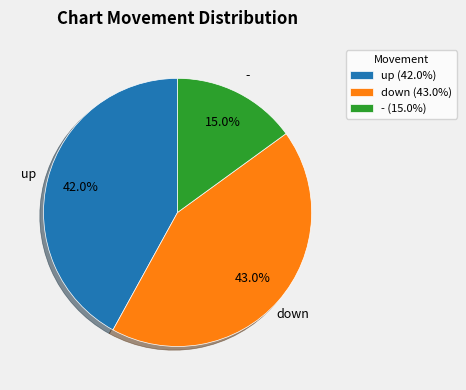

Between down (43.0%) and - (15.0%), which is larger?

down (43.0%)